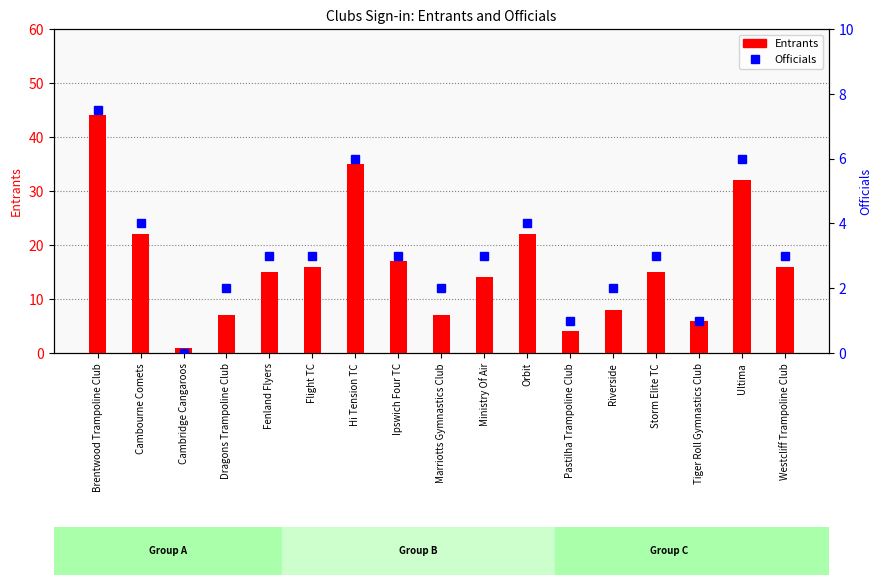

What are all the series names shown in the legend?

Entrants, Officials